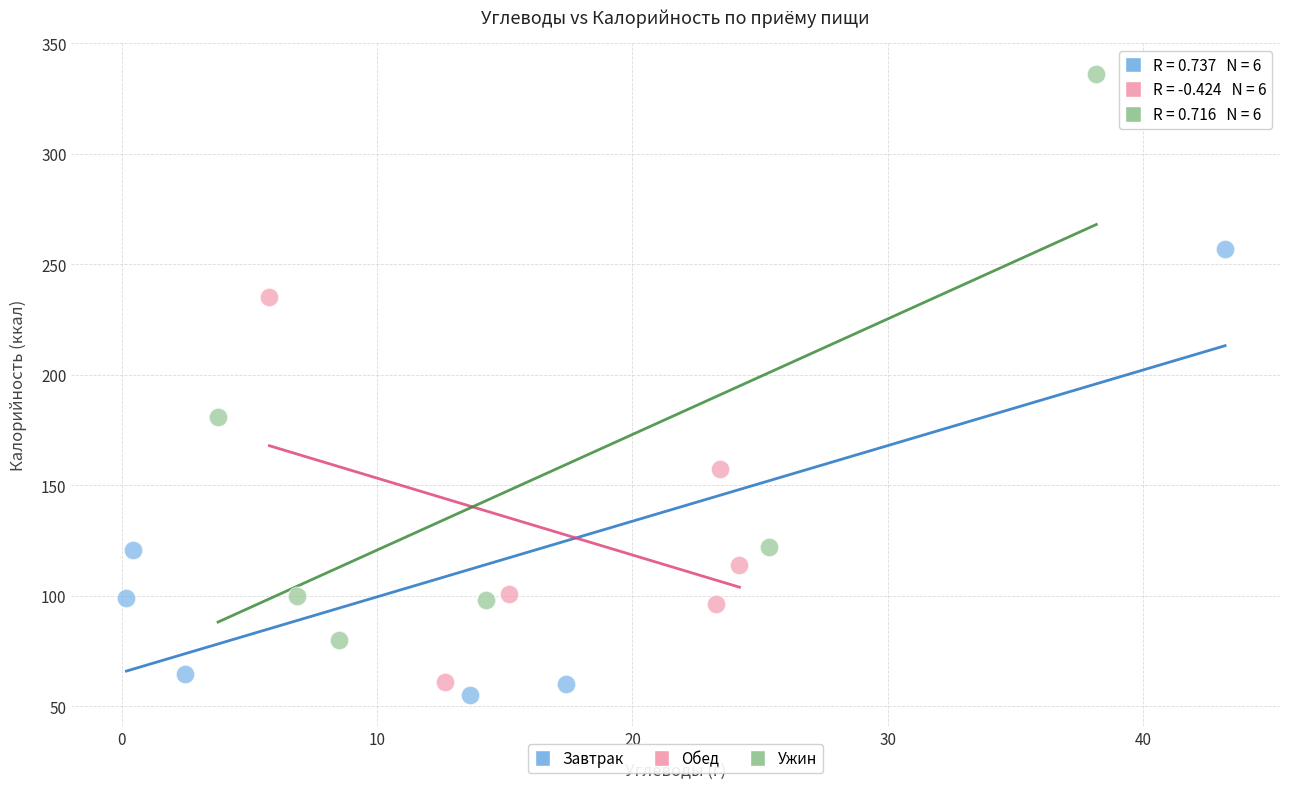

Which series reaches the maximum Y coordinate?

Ужин